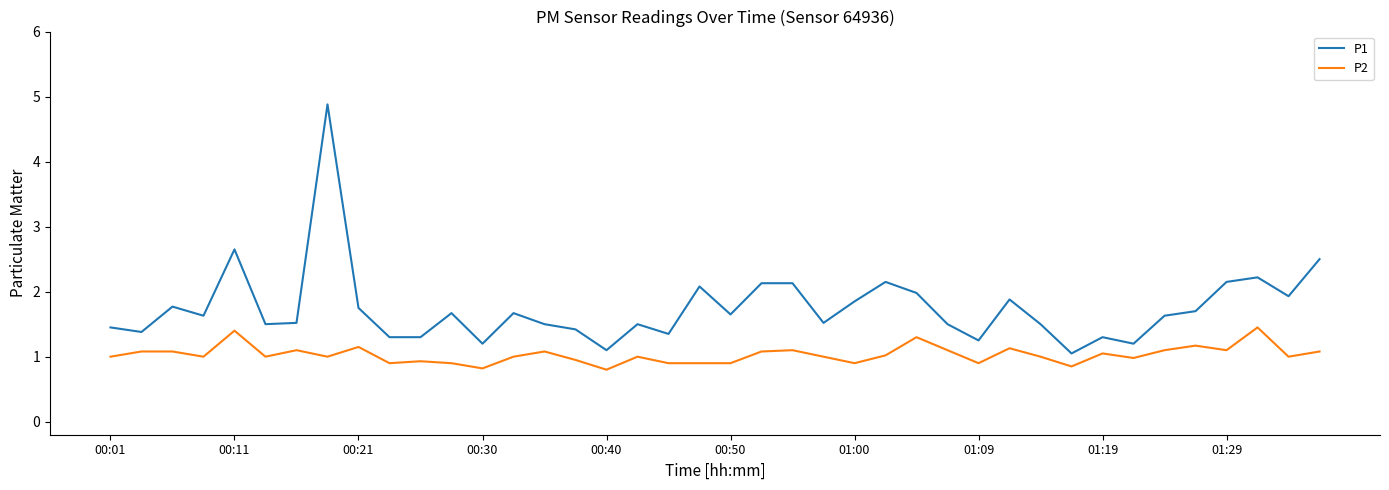

Rank the series by their maximum value, from lowest to highest.

P2, P1